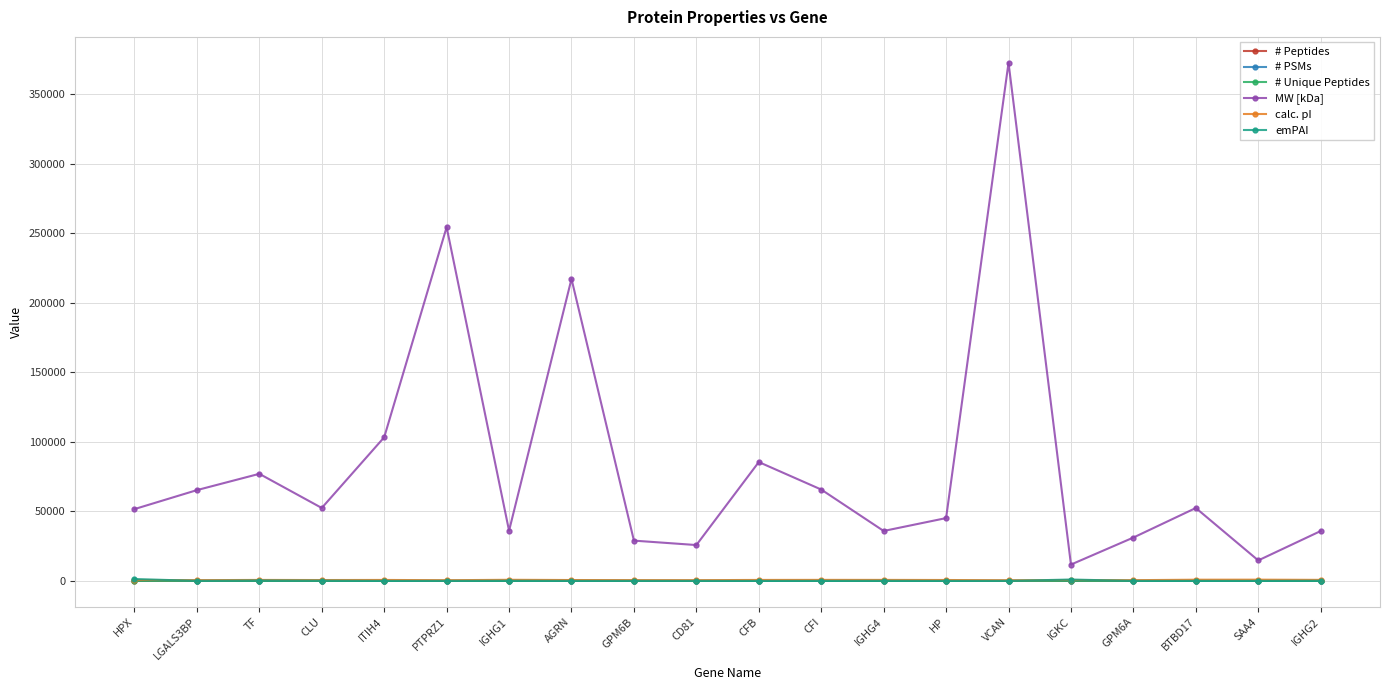

The value of # Peptides at IGHG1 is 13. True or false?

True